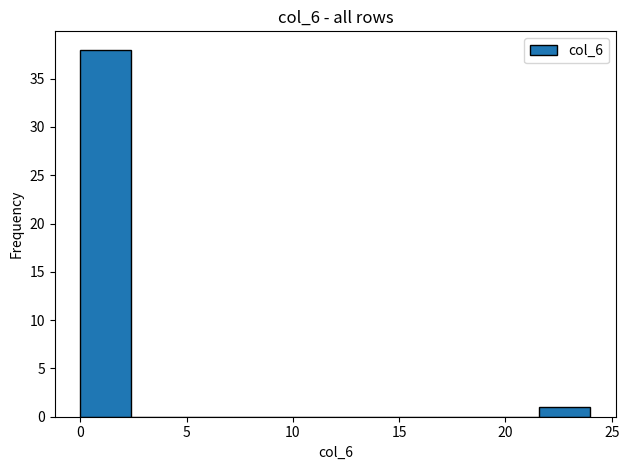

Reading left to right, list every bar in this chart as the range it spans on the x-axis followed by its height. Neither the bar edges nor the heights are printed on the chart, so give them approximately, as read against the axes.

0.0 to 2.4: 38
2.4 to 4.8: 0
4.8 to 7.2: 0
7.2 to 9.6: 0
9.6 to 12.0: 0
12.0 to 14.4: 0
14.4 to 16.8: 0
16.8 to 19.2: 0
19.2 to 21.6: 0
21.6 to 24.0: 1